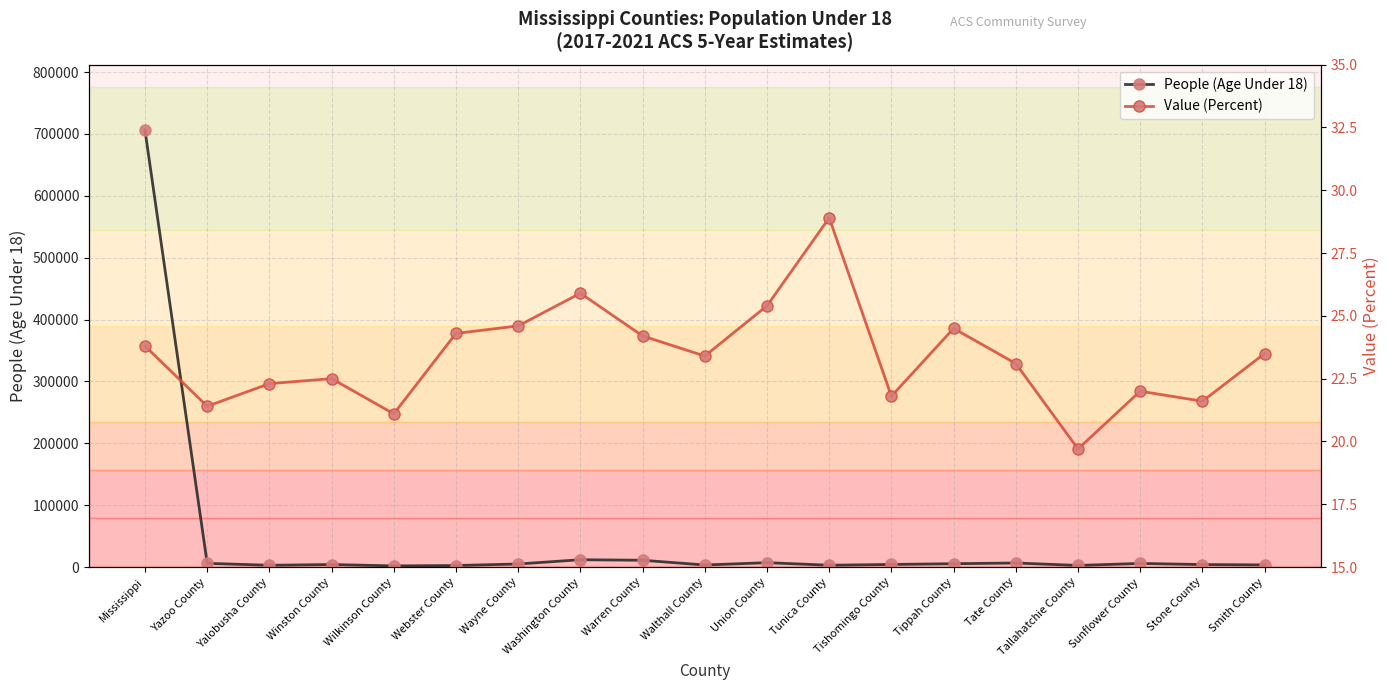

What is the average value of the People (Age Under 18) series?

41873